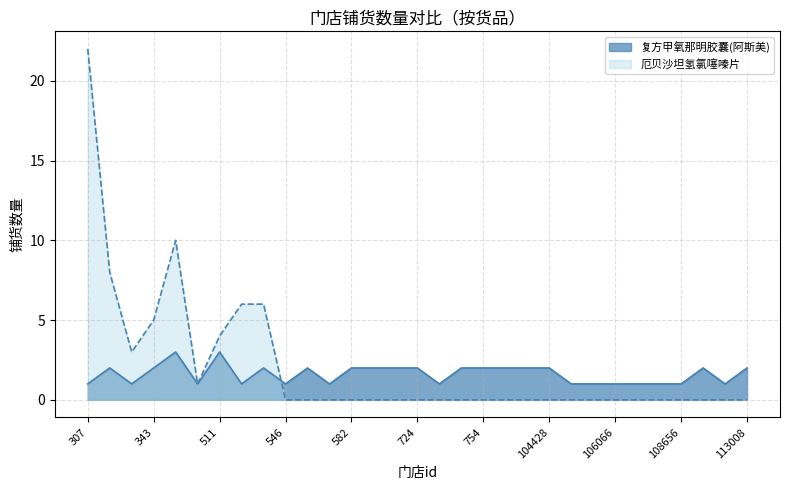

True or false: 厄贝沙坦氢氯噻嗪片 and 复方甲氧那明胶囊(阿斯美) intersect in this chart.

True